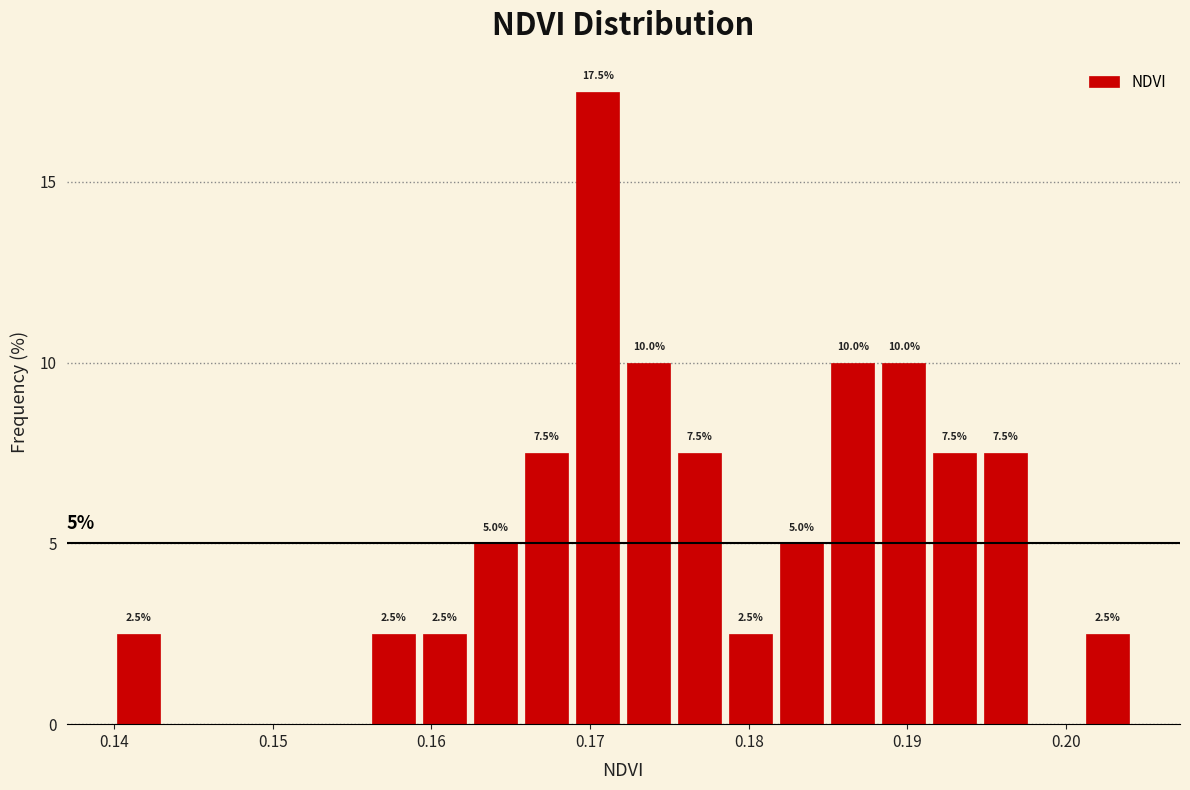

Around what value on the x-axis is the tallest bar? Give the approximate position of its centre, as read against the axis.

0.170